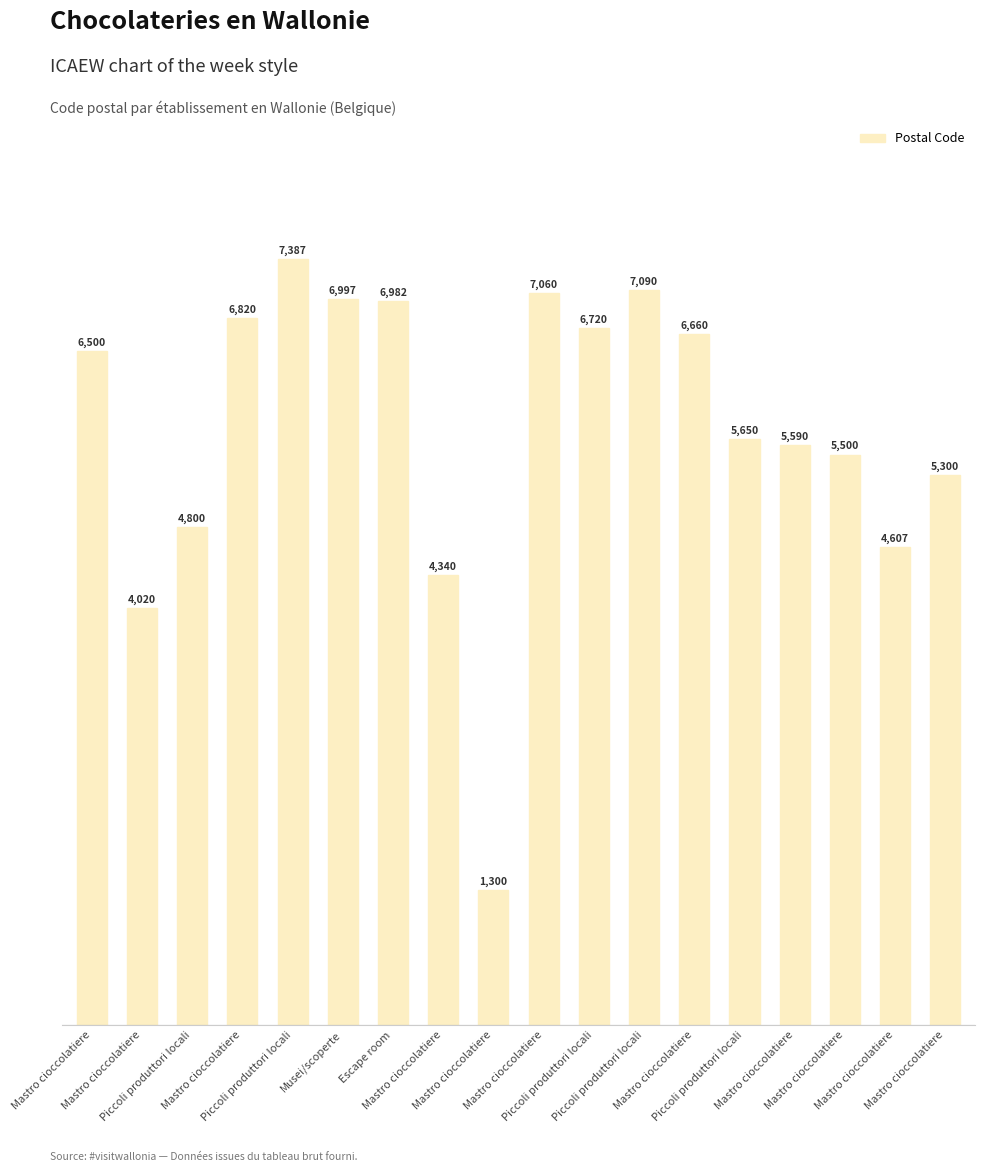

How many series are shown in this chart?

1